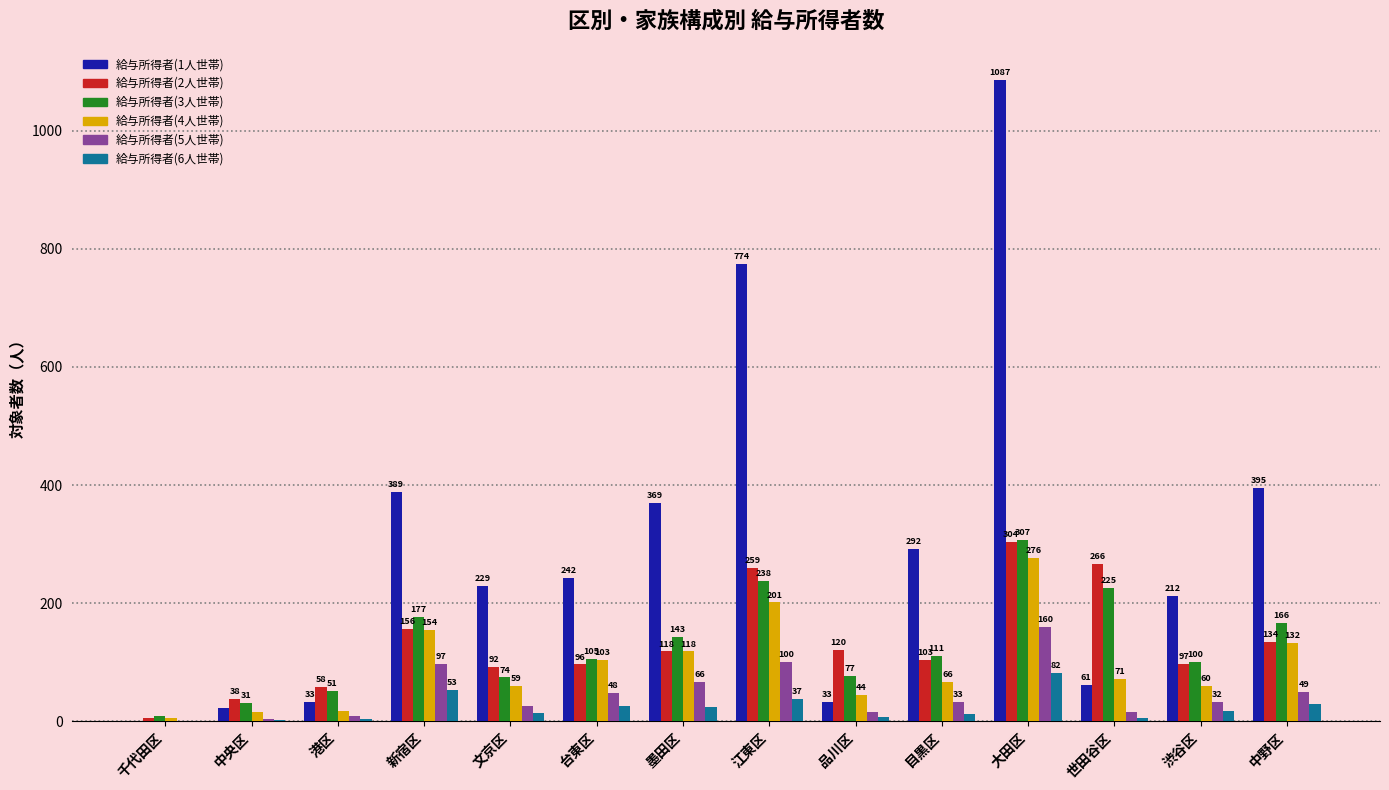

Is it true that 給与所得者(5人世帯) equals 15 at 品川区?

True